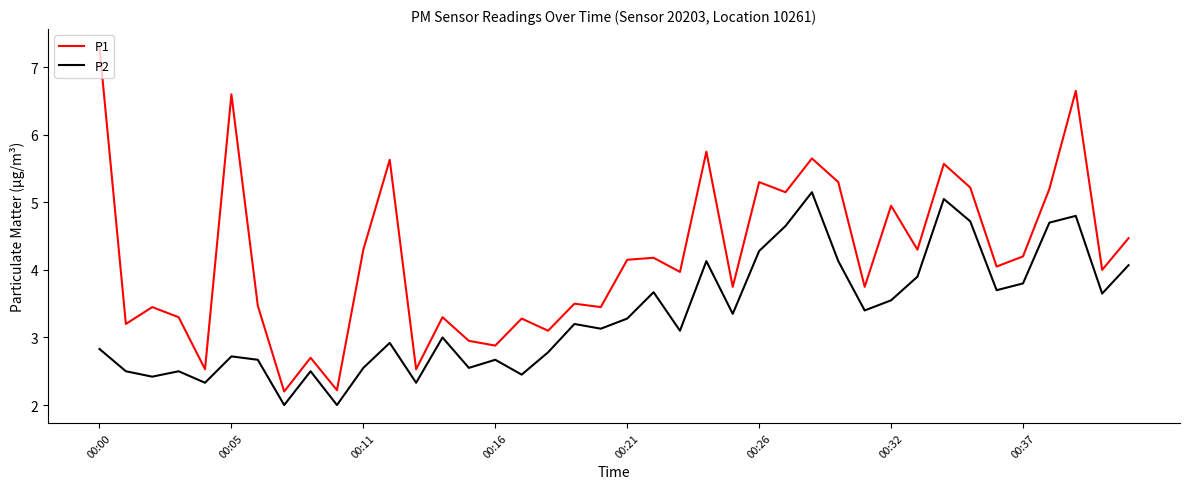

Which series has the largest total across all categories?

P1